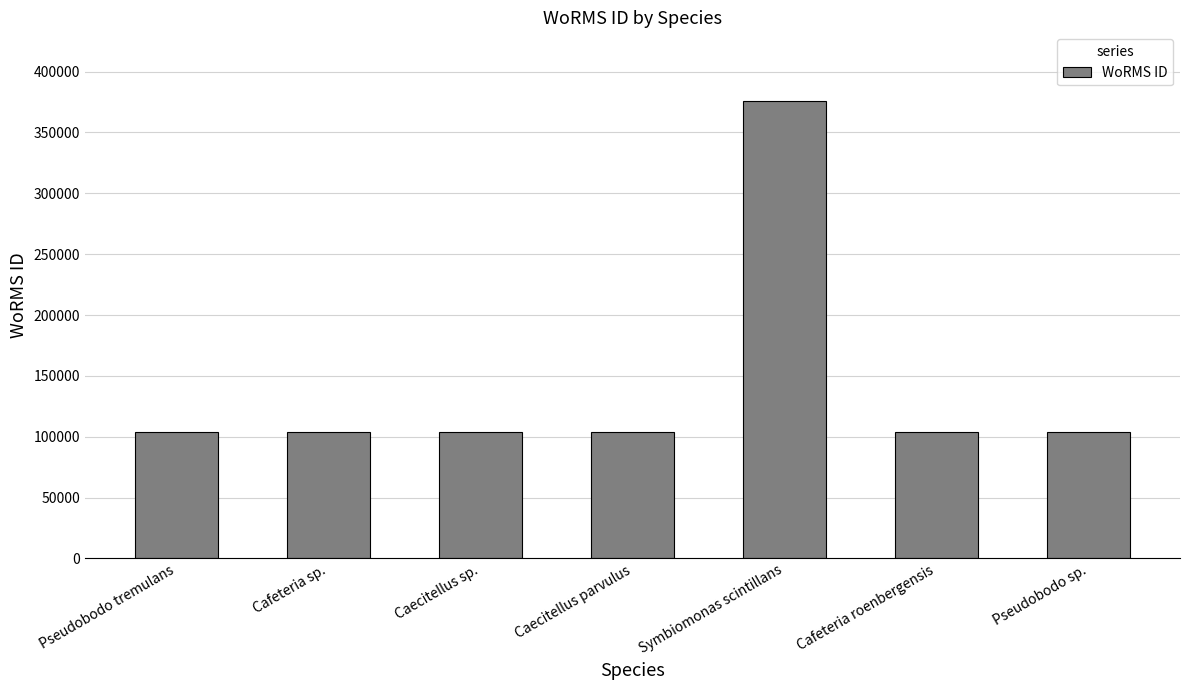

What is the sum of the values at Symbiomonas scintillans and Pseudobodo tremulans?

479937